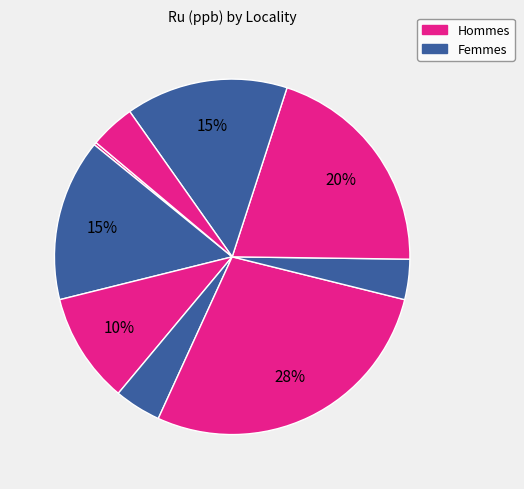

Rank the categories by value from highest to lowest.

Scouriemore, Drumbeg, LEC, Ben Strome, Ben Dreavie, North Scourie Bay, Achiltibuie, Achmelvich, Ben Auskaird